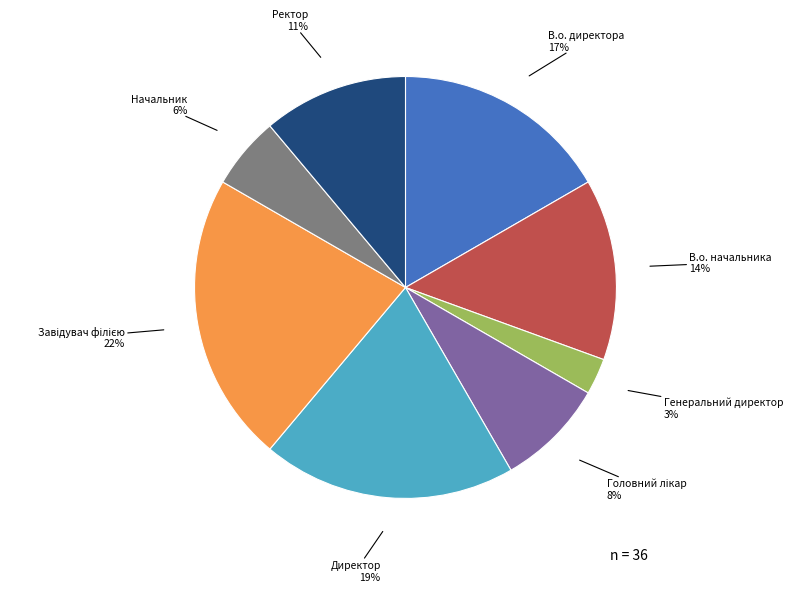

Which slice is the smallest?

Генеральний директор